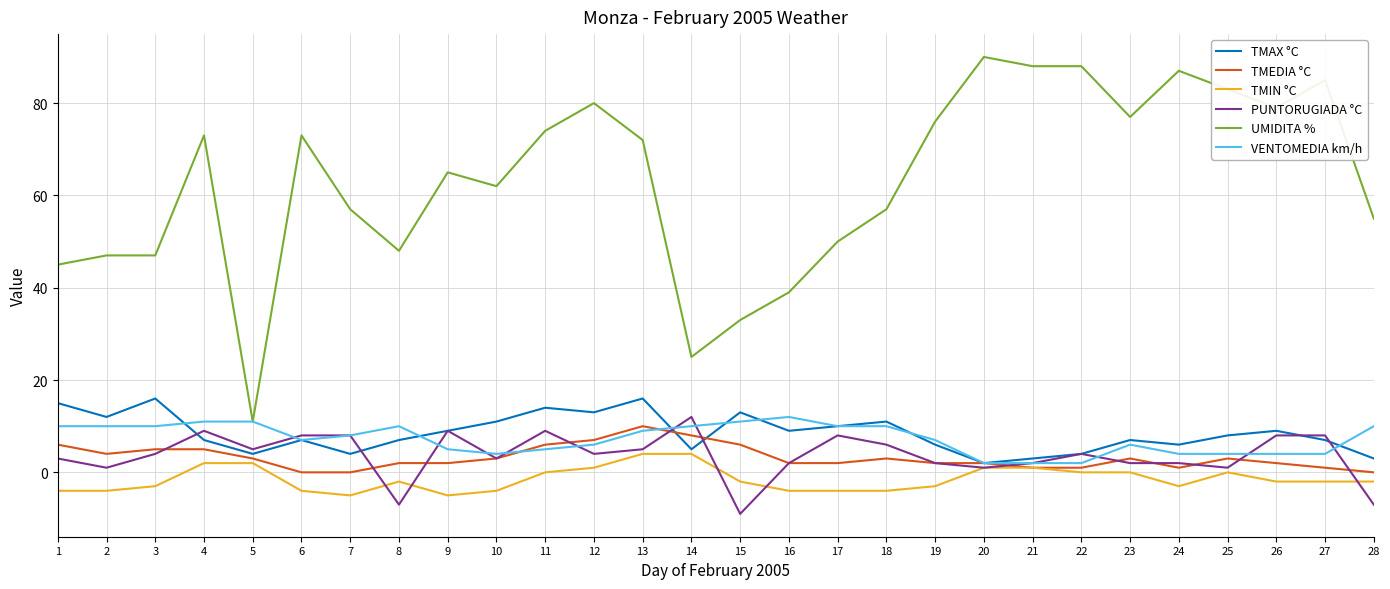

Which category has the lowest value in the UMIDITA % series?

5